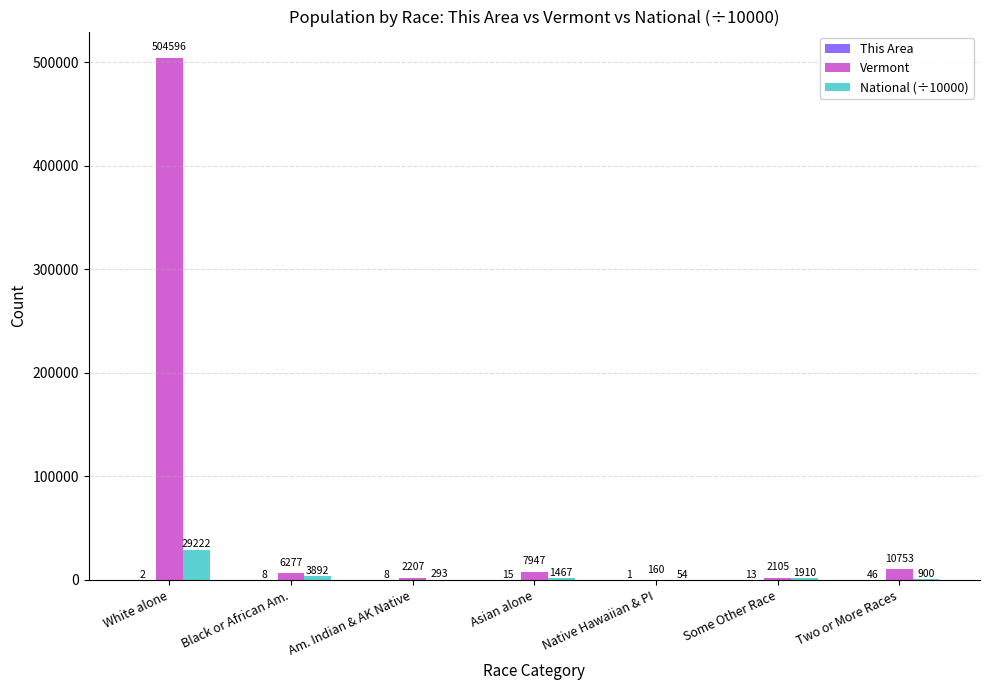

What is the total value across all series at Asian alone?

9429